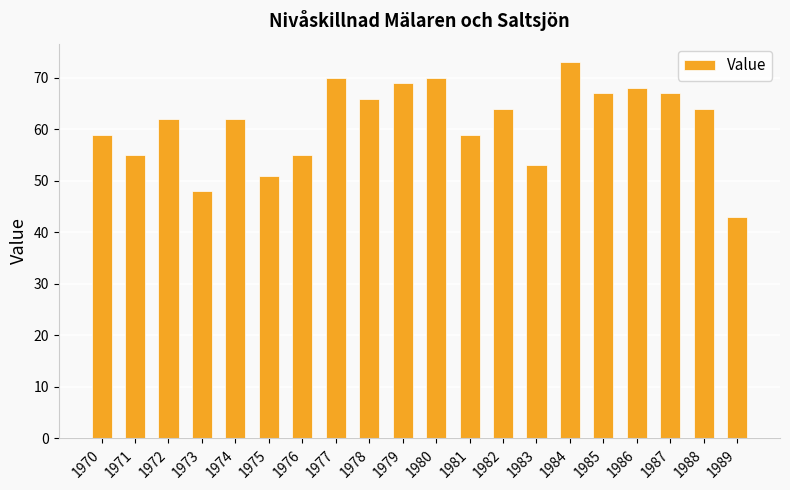

Read the value at 1980, to the nearest 10.

70